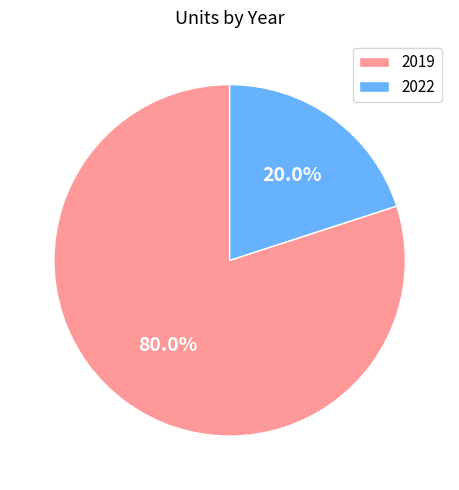

How many segments does this pie chart have?

2